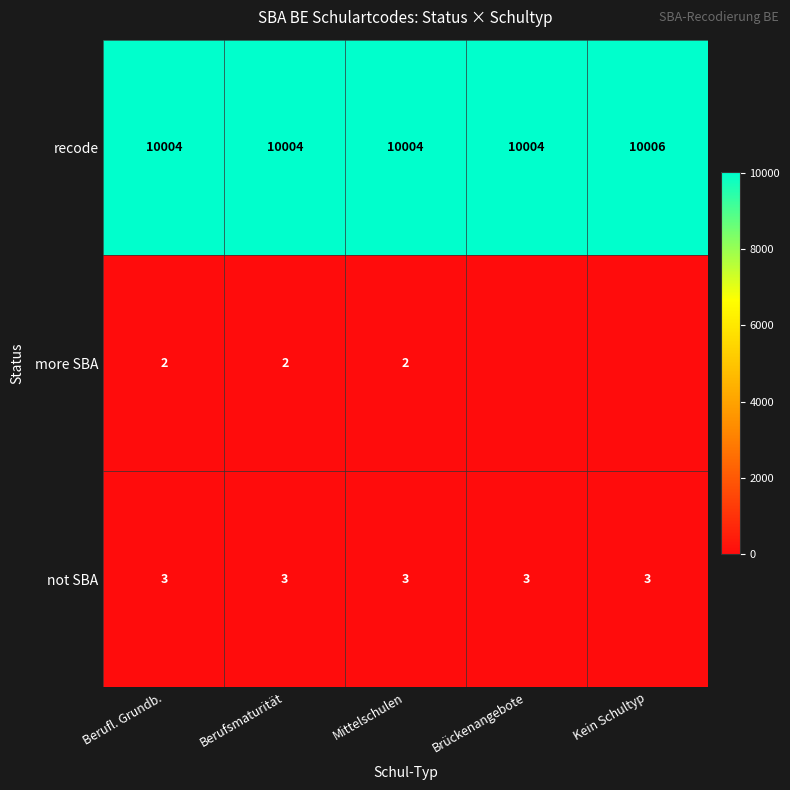

The not SBA series shows 4 at Berufl. Grundb.. True or false?

False